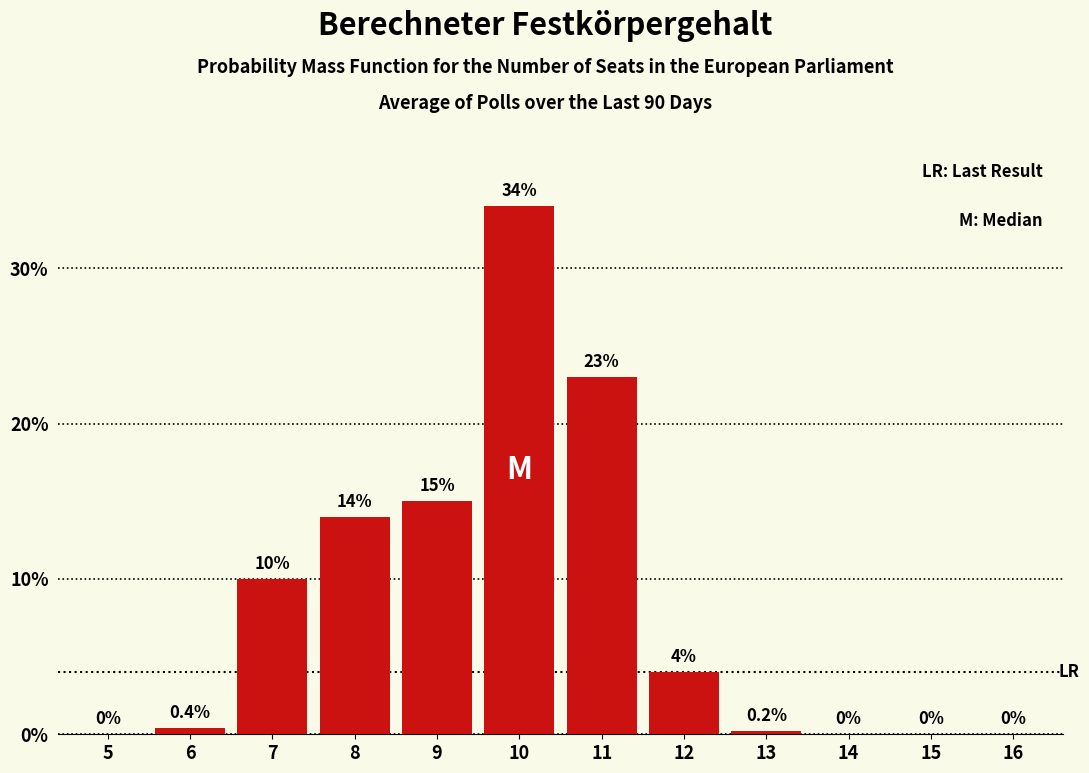

Reading right to left, what are all the values shown in this chart?

16=0.0	15=0.0	14=0.0	13=0.2	12=4.0	11=23.0	10=34.0	9=15.0	8=14.0	7=10.0	6=0.4	5=0.0